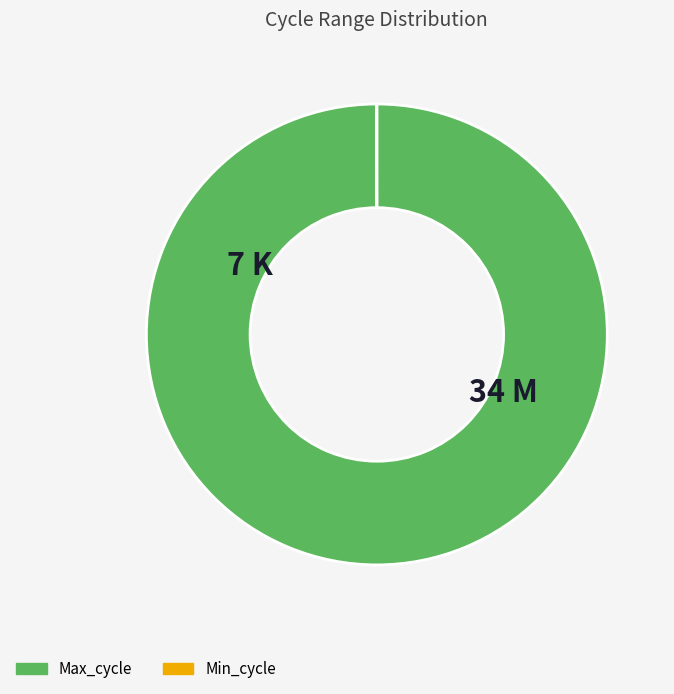

Does any single category account for the majority?

Yes